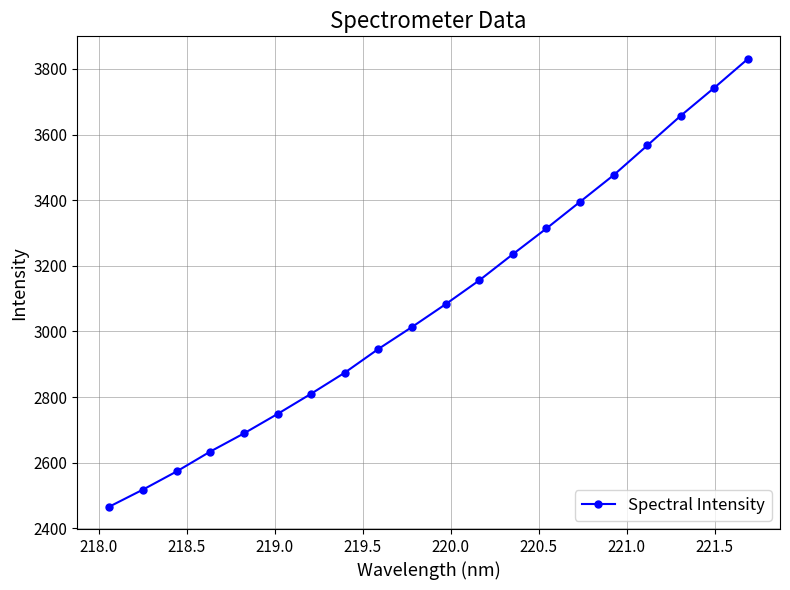

What is the minimum value shown in the chart?

2466.1